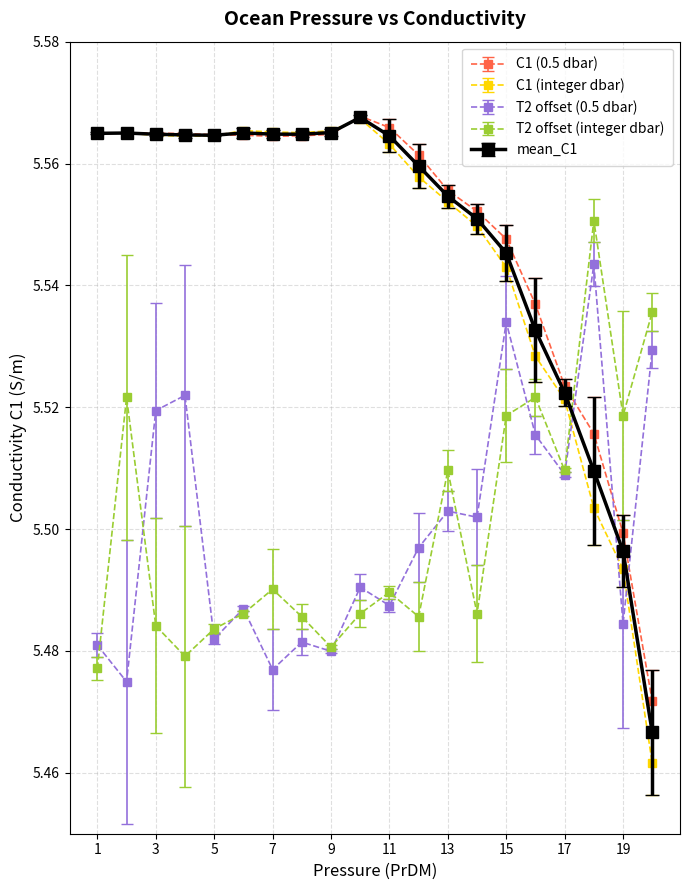

Which series has the largest range (max minus min)?

C1 (integer dbar)